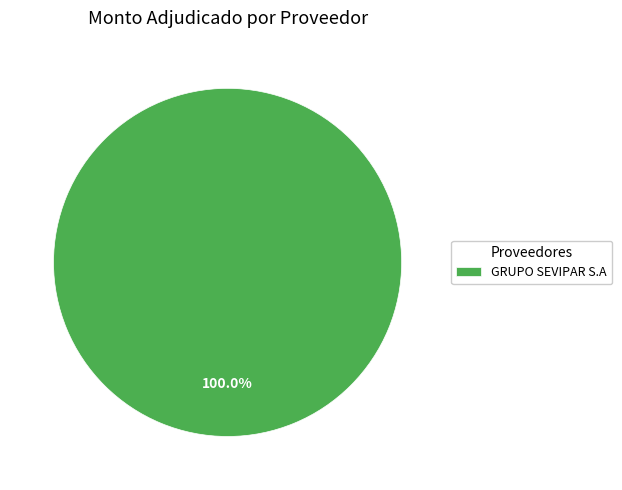

Does GRUPO SEVIPAR S.A represent more than half of the total?

Yes